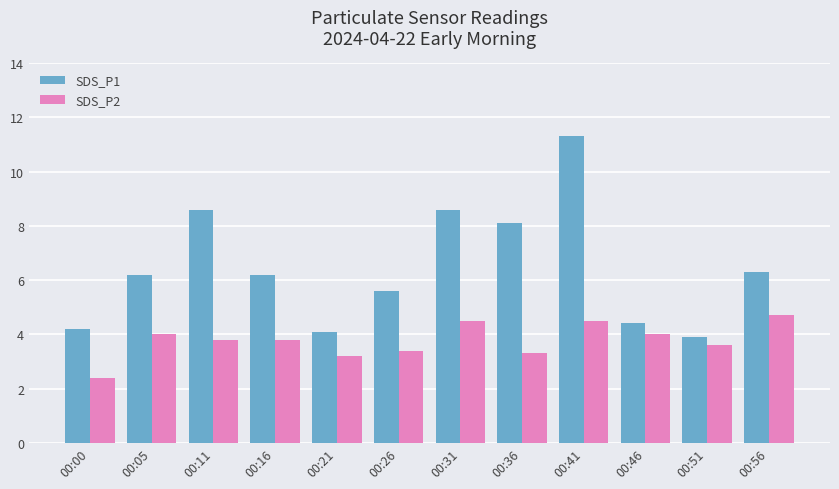

How many values in the SDS_P2 series exceed 3?

11